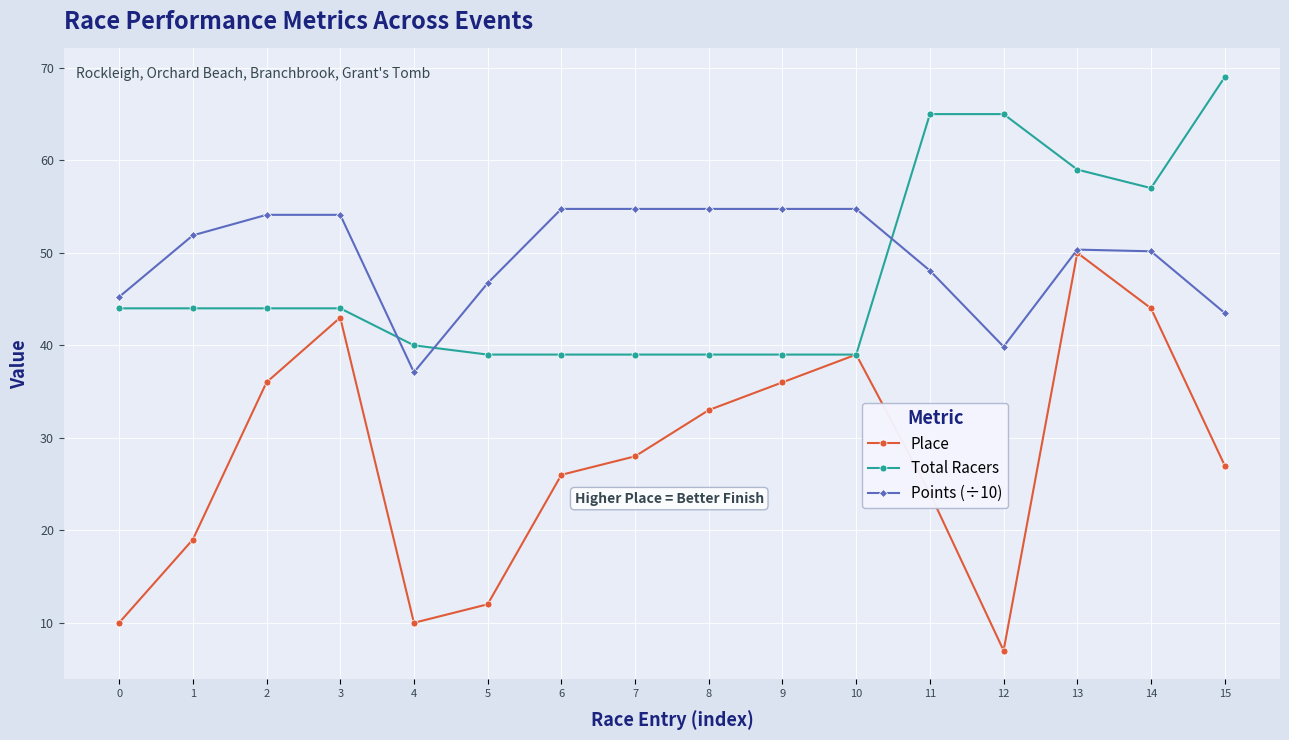

What is the value of the Total Racers point at the 12th from the left?

65.0